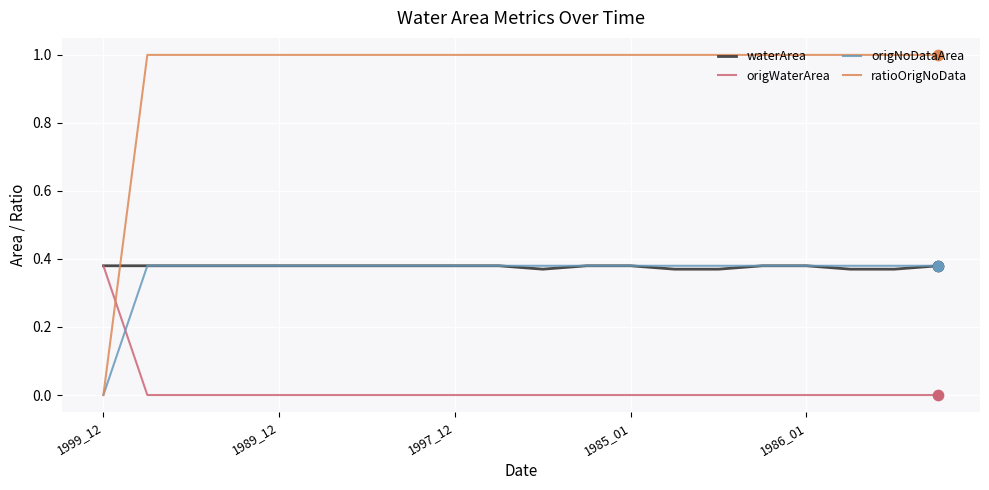

What are all the series names shown in the legend?

waterArea, origWaterArea, origNoDataArea, ratioOrigNoData